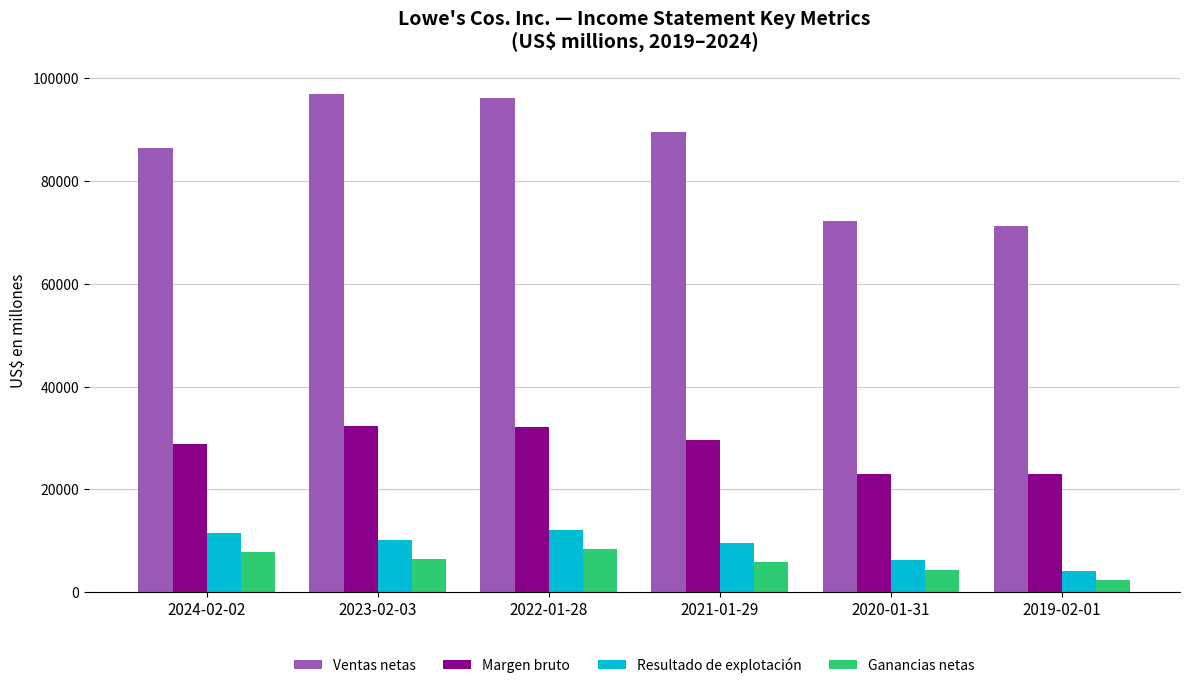

Is it true that Resultado de explotación equals 19330 at 2022-01-28?

False